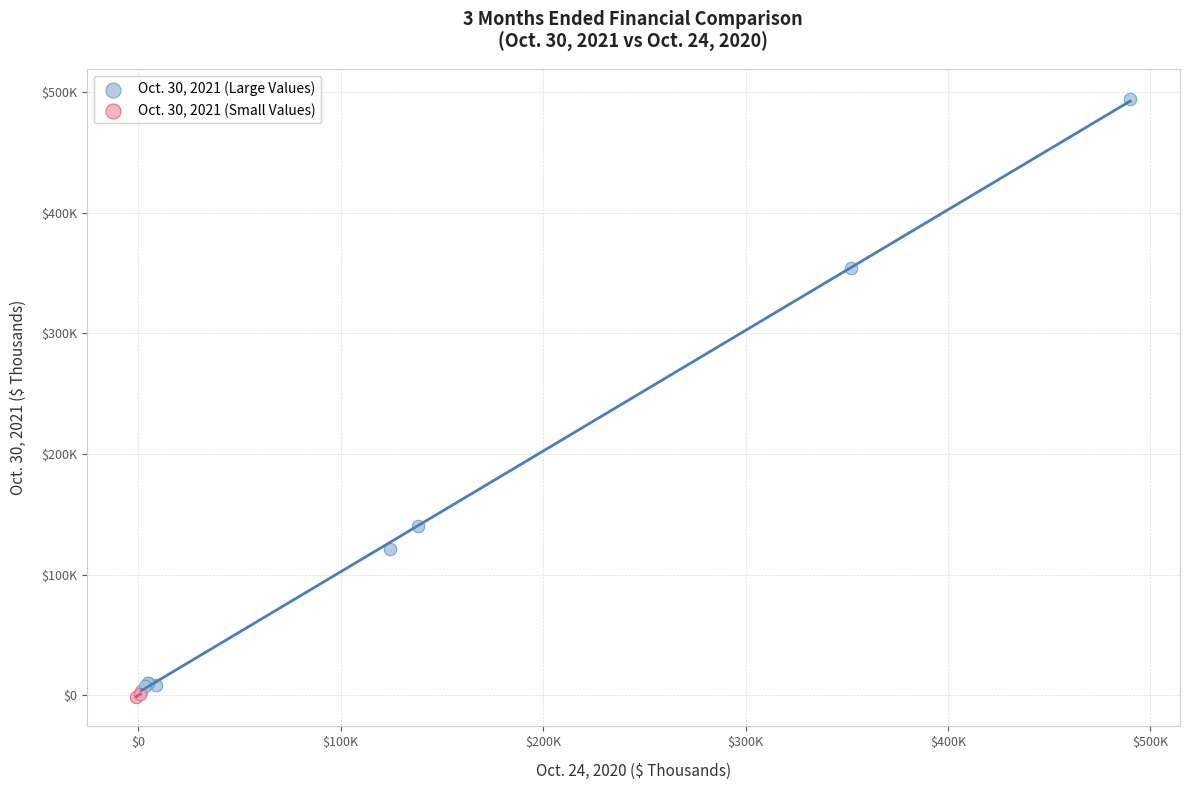

What are all the series names shown in the legend?

Oct. 30, 2021 (Large Values), Oct. 30, 2021 (Small Values)